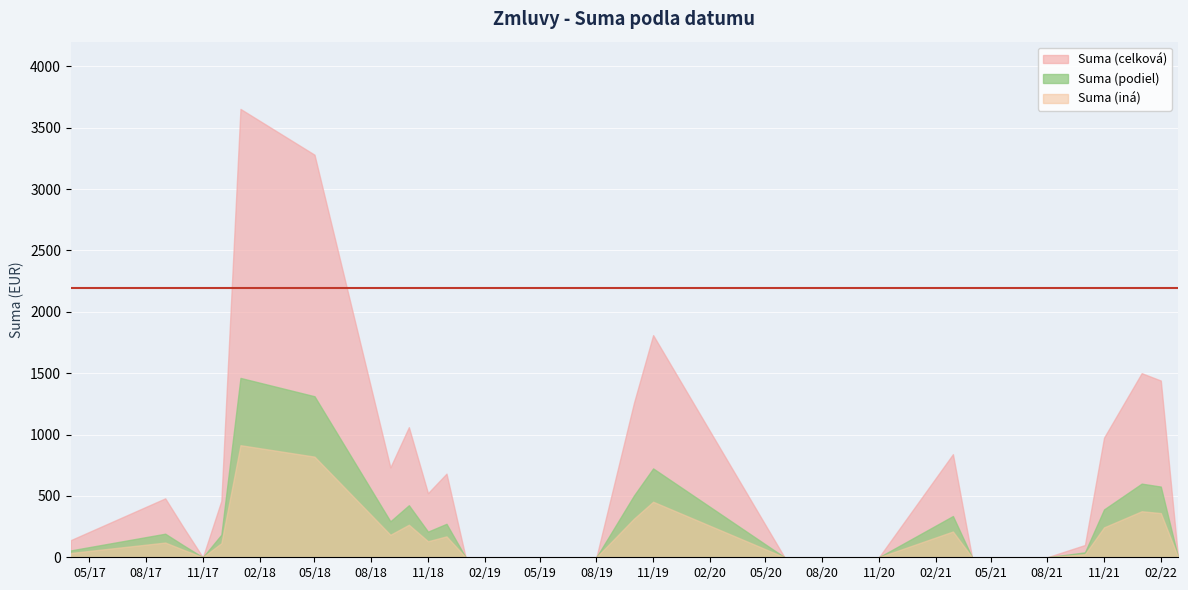

Which series has the largest total across all categories?

Suma (celková)